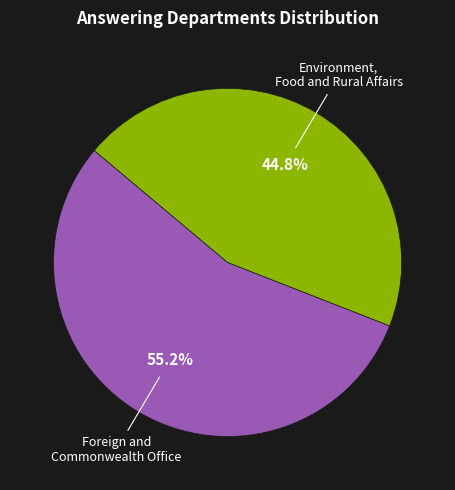

Is there a majority slice in this chart?

Yes